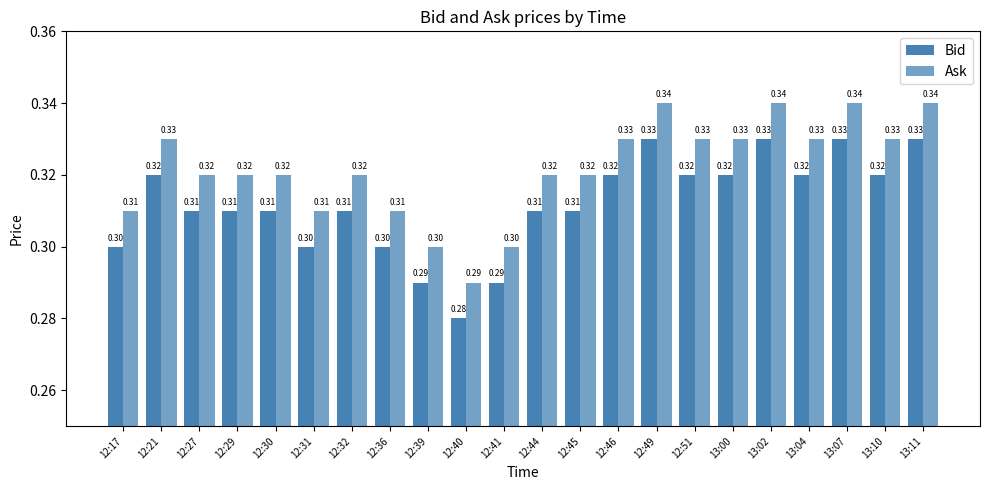

Does the chart contain stacked bars?

No